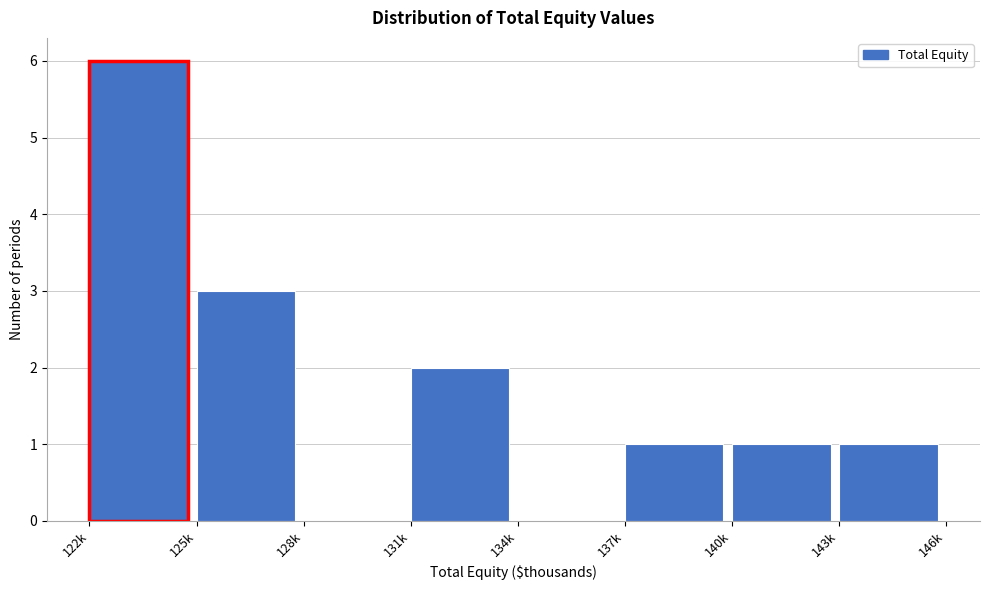

Reading left to right, what are all the values shown in this chart?

122k=6	125k=3	128k=0	131k=2	134k=0	137k=1	140k=1	143k=1